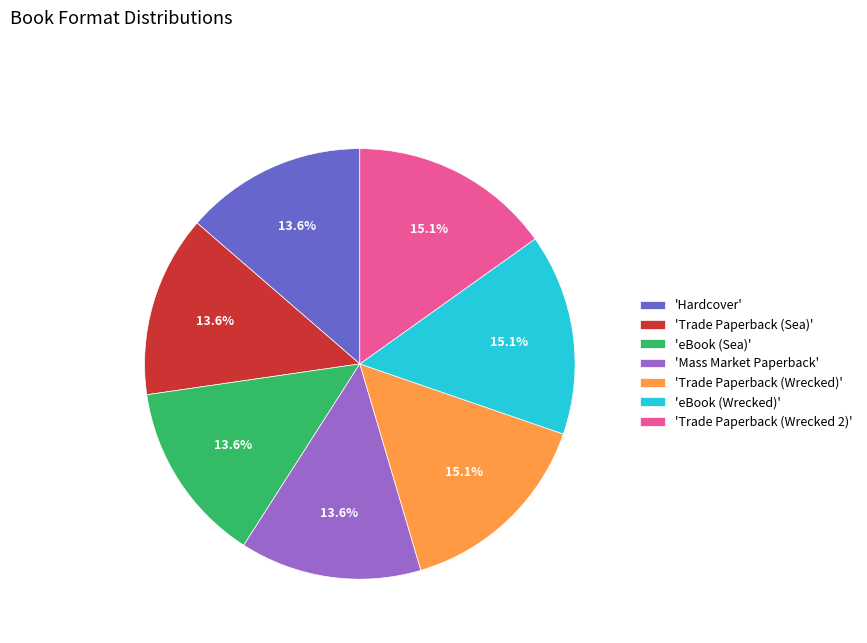

Between 'Mass Market Paperback' and 'Trade Paperback (Wrecked 2)', which is larger?

'Trade Paperback (Wrecked 2)'